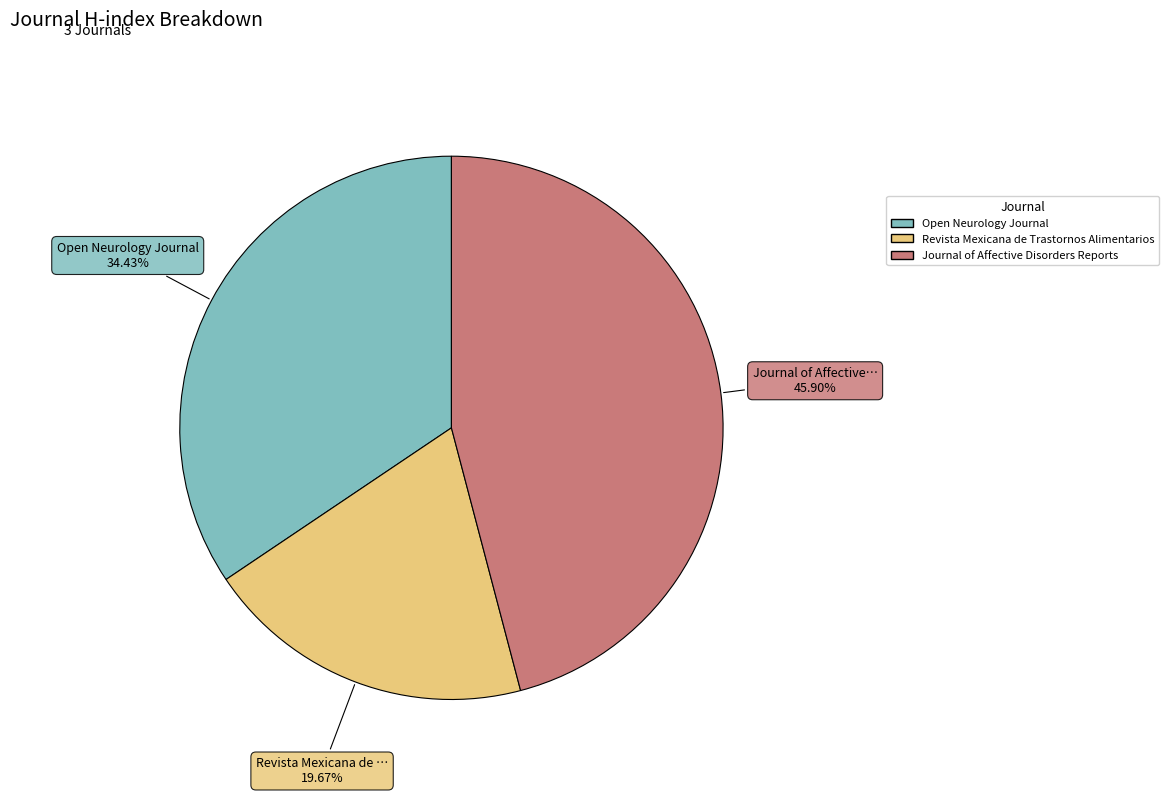

How many slices are in this pie chart?

3